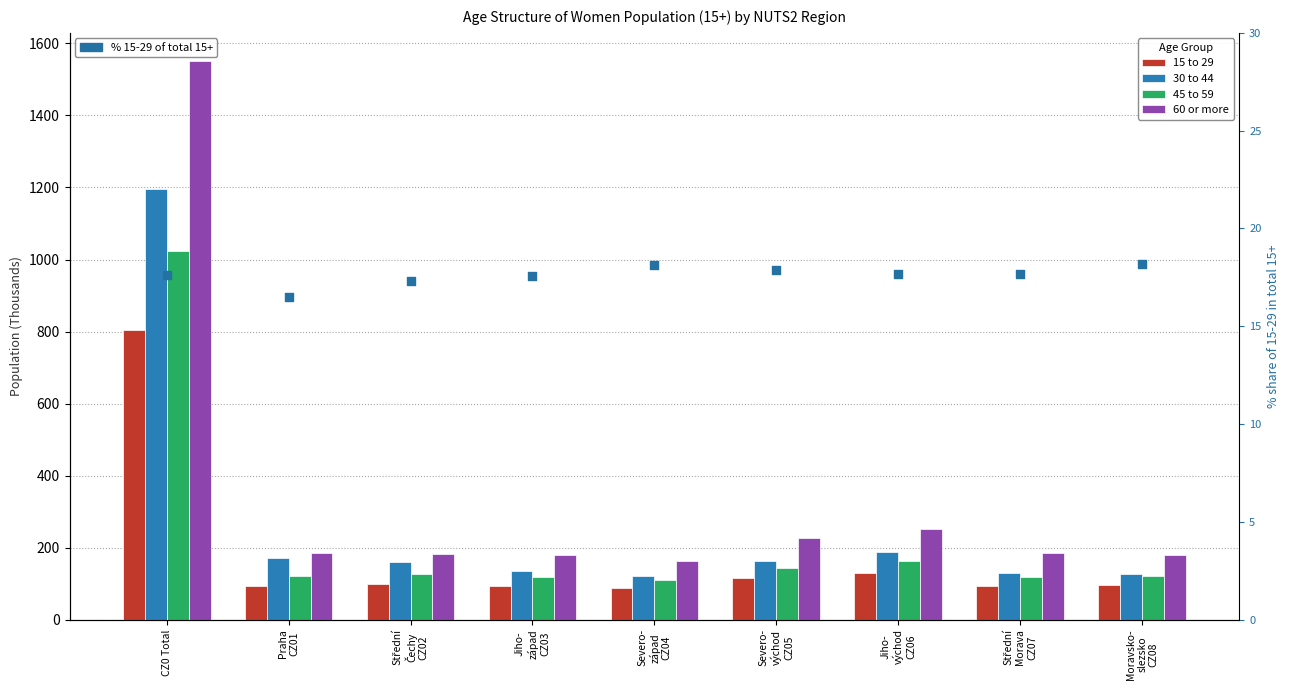

At which category is the sum across all series the highest?

CZ0 Total